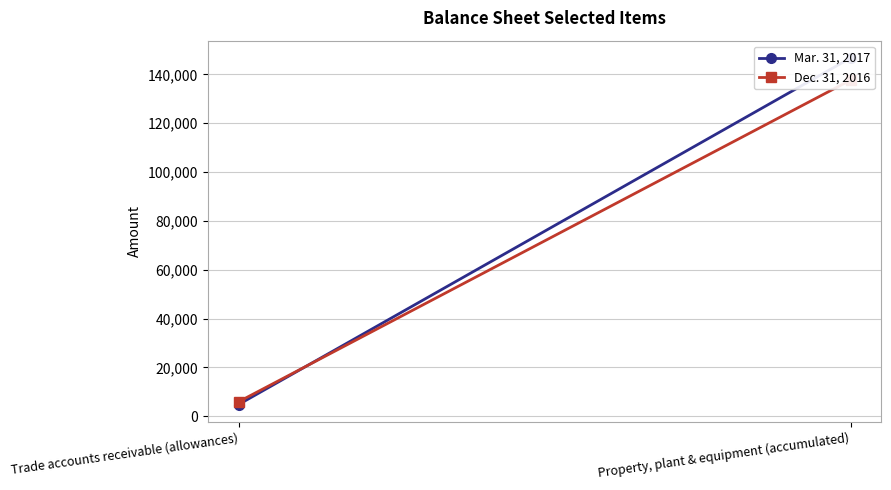

Which category has the highest value across all series?

Property, plant & equipment (accumulated)